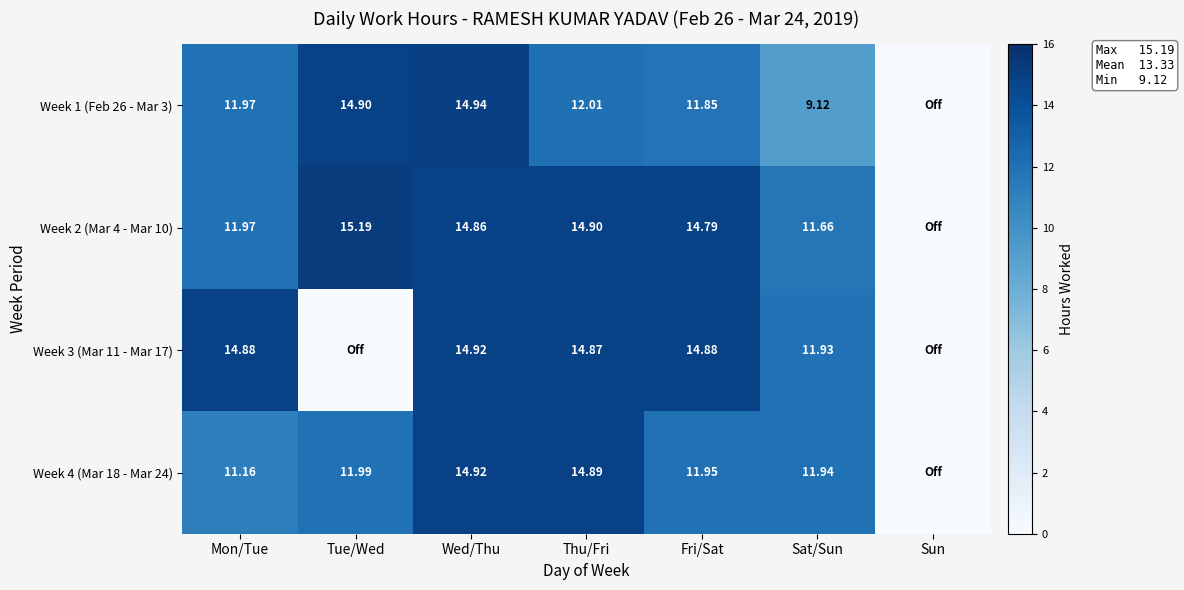

Is the value of Week 4 (Mar 18 - Mar 24) at Wed/Thu greater than the value of Week 1 (Feb 26 - Mar 3) at Sat/Sun?

Yes